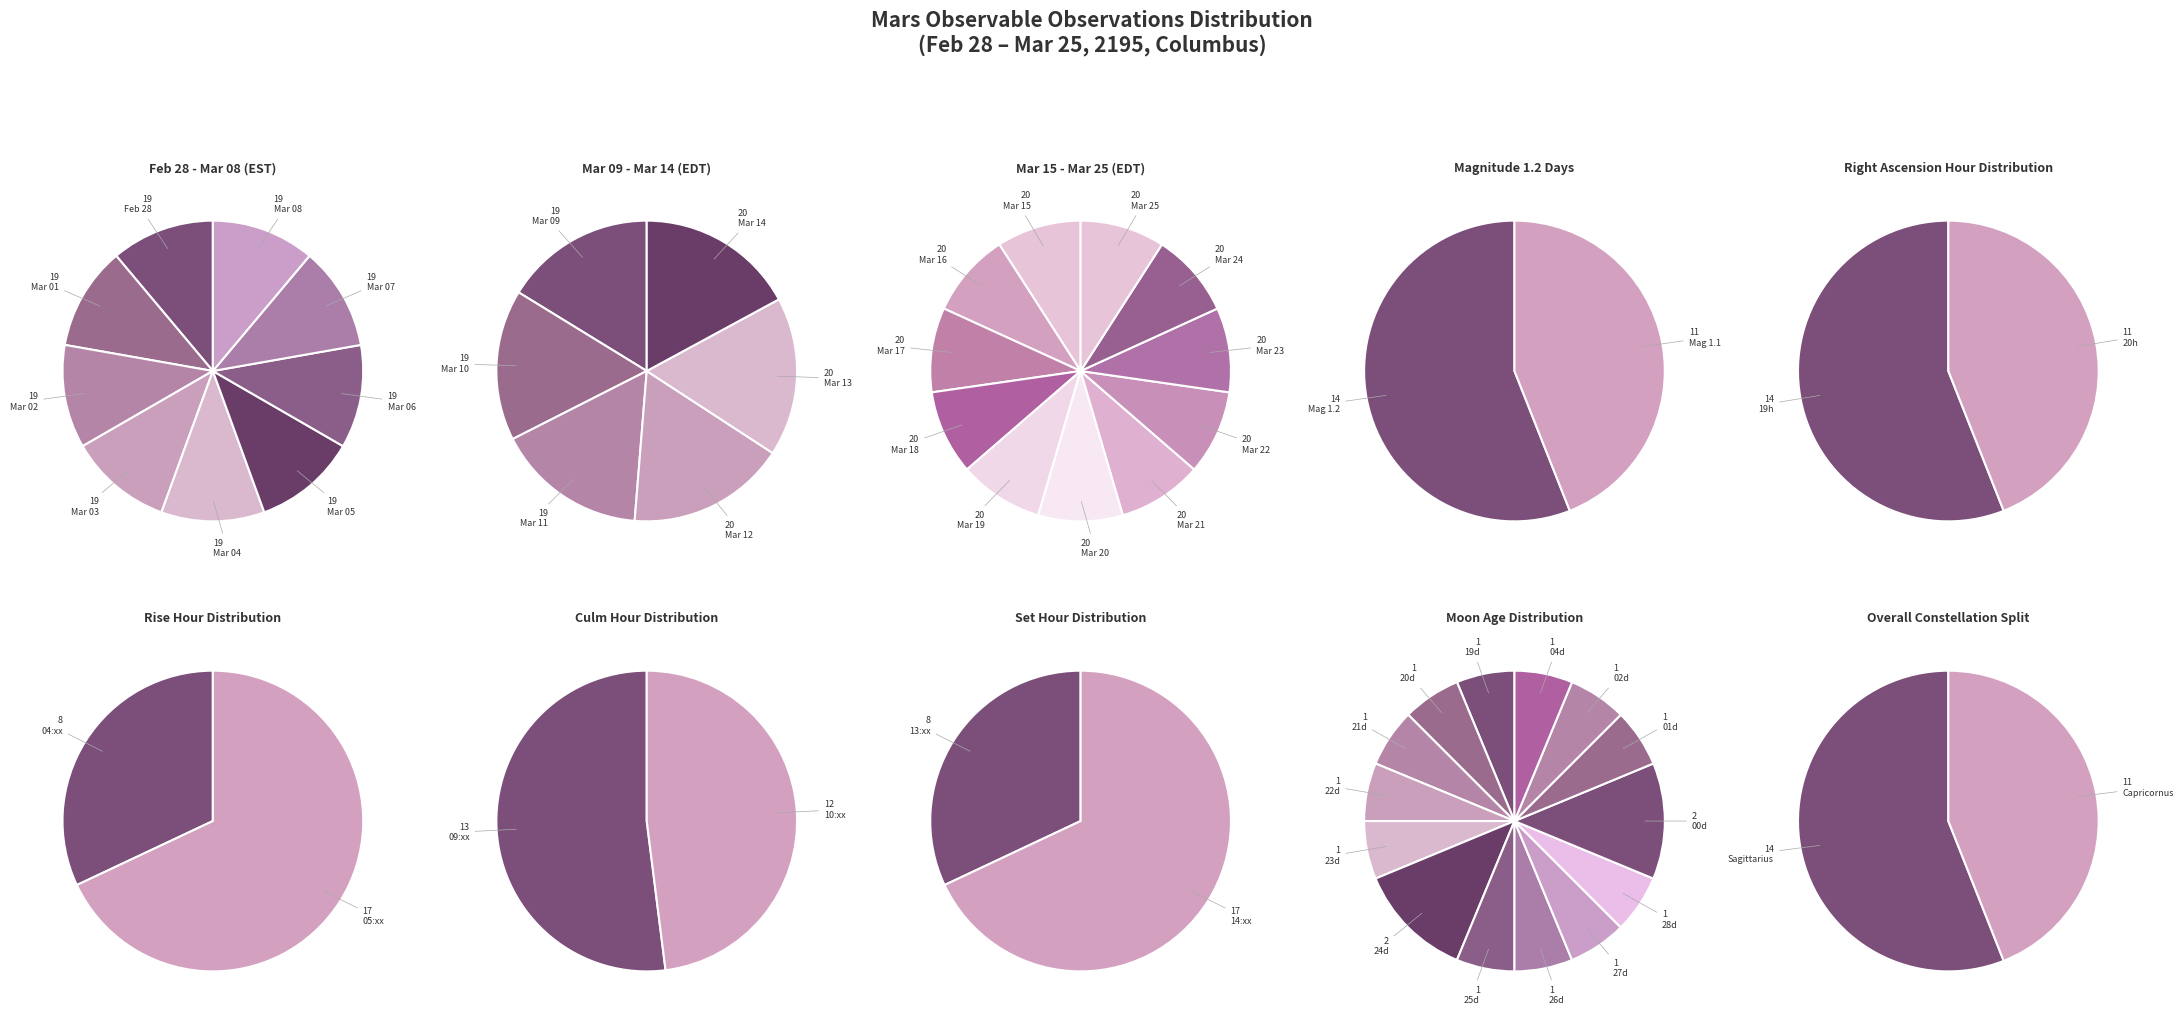

What is the change in value from Sagittarius to Capricornus?

-3